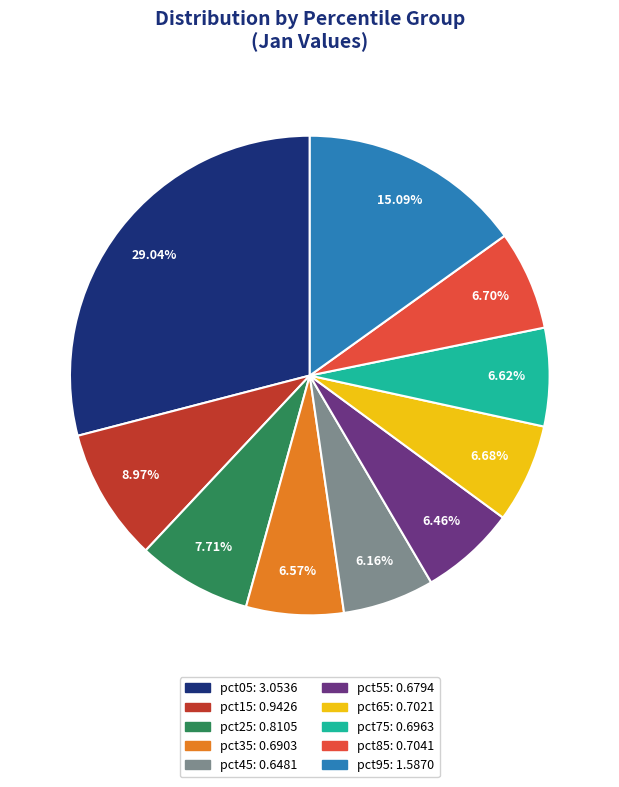

Is there any slice that represents more than half of the pie?

No